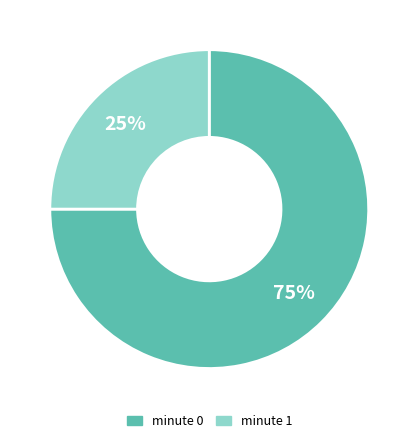

To the nearest percent, what is the average slice percentage?

50%